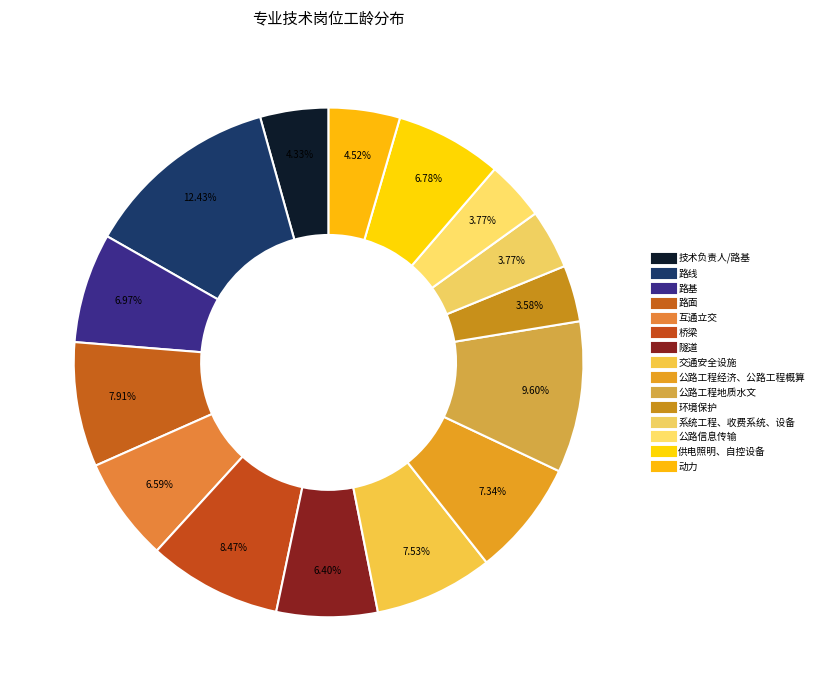

How many segments does this pie chart have?

15